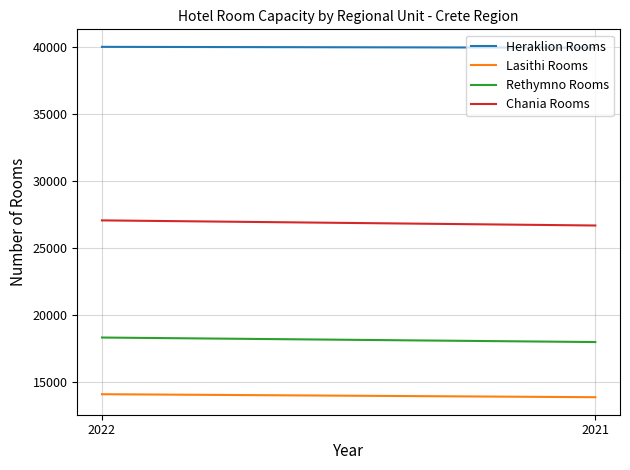

Rank the categories by Heraklion Rooms value from lowest to highest.

2021, 2022